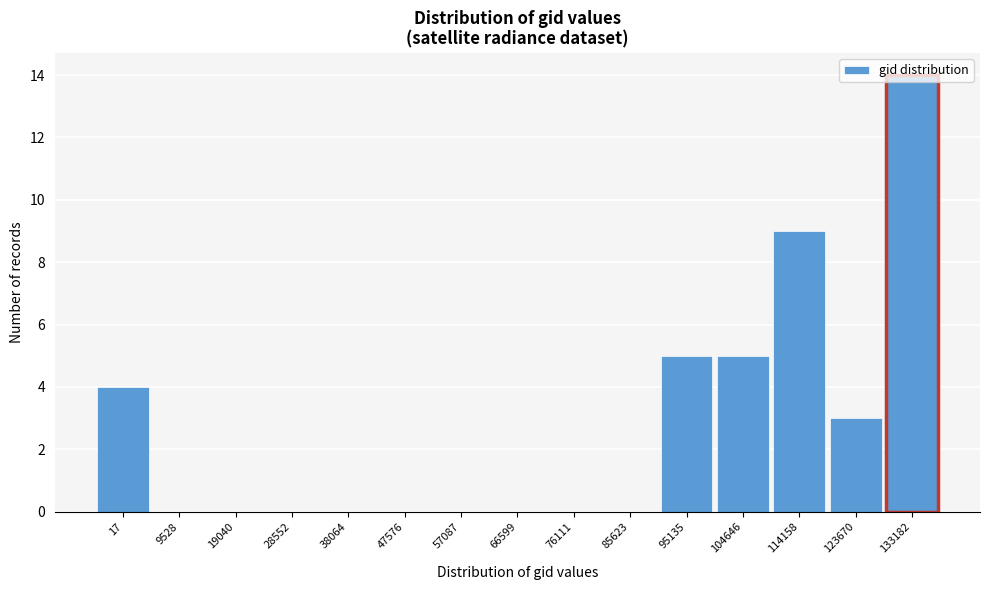

Is it true that the value at 76111 is 0?

True